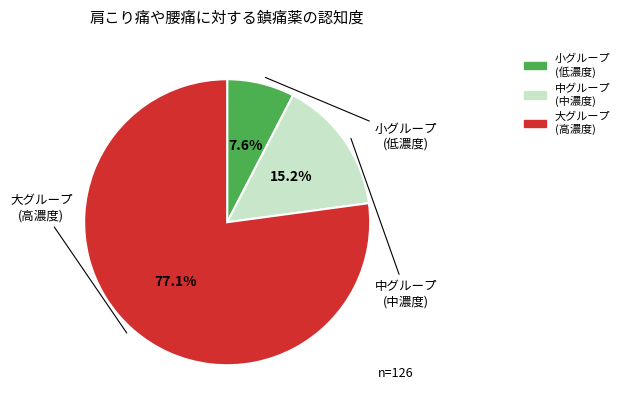

Does any single category account for the majority?

Yes